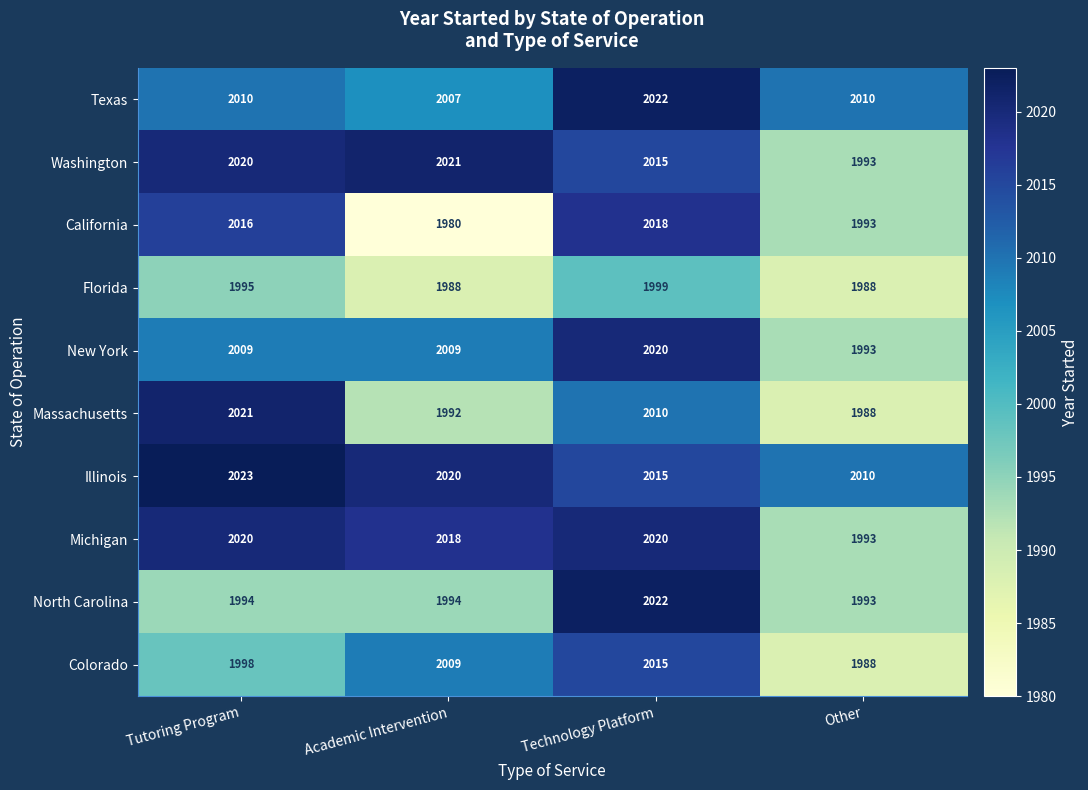

Count the Massachusetts values in the range 1992 to 2021.

3